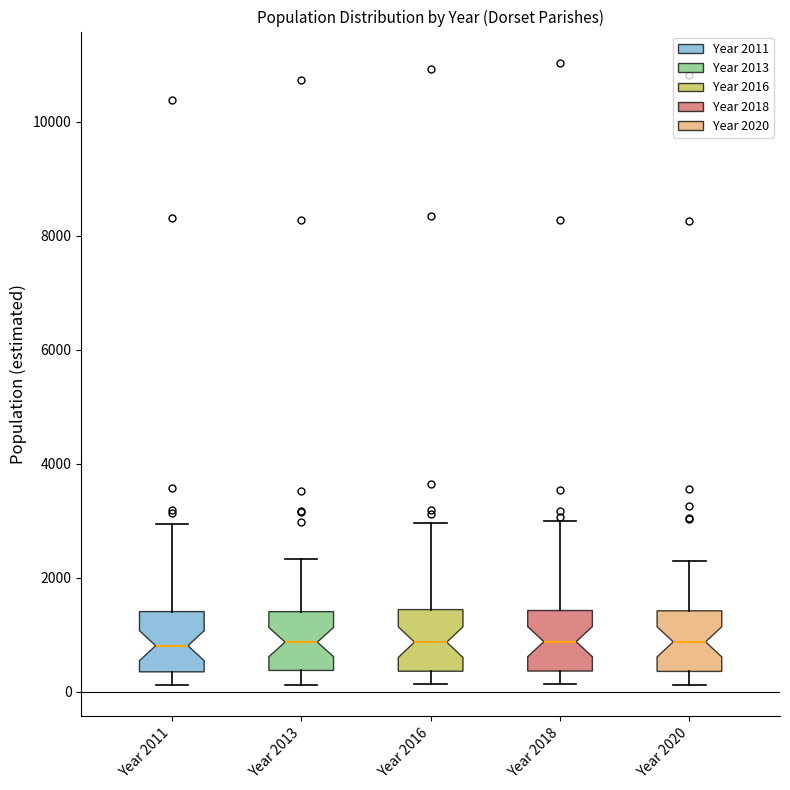

Where does the median line of the box for Year 2016 sit on the y-axis? The values are not printed on the chart, so give them approximately, as read against the axis.

800